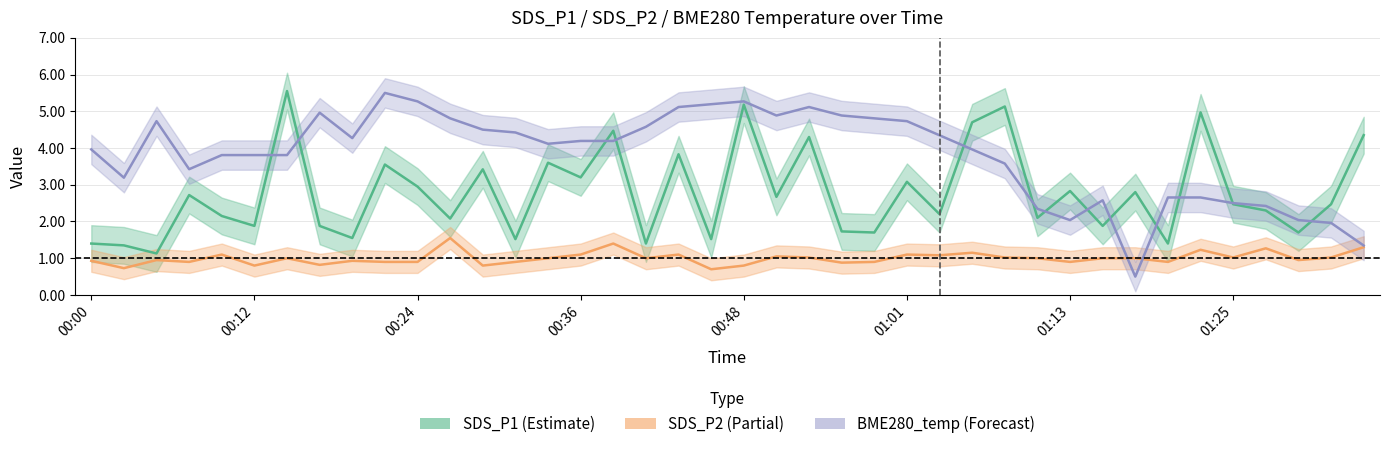

How many data points does each series have?

40